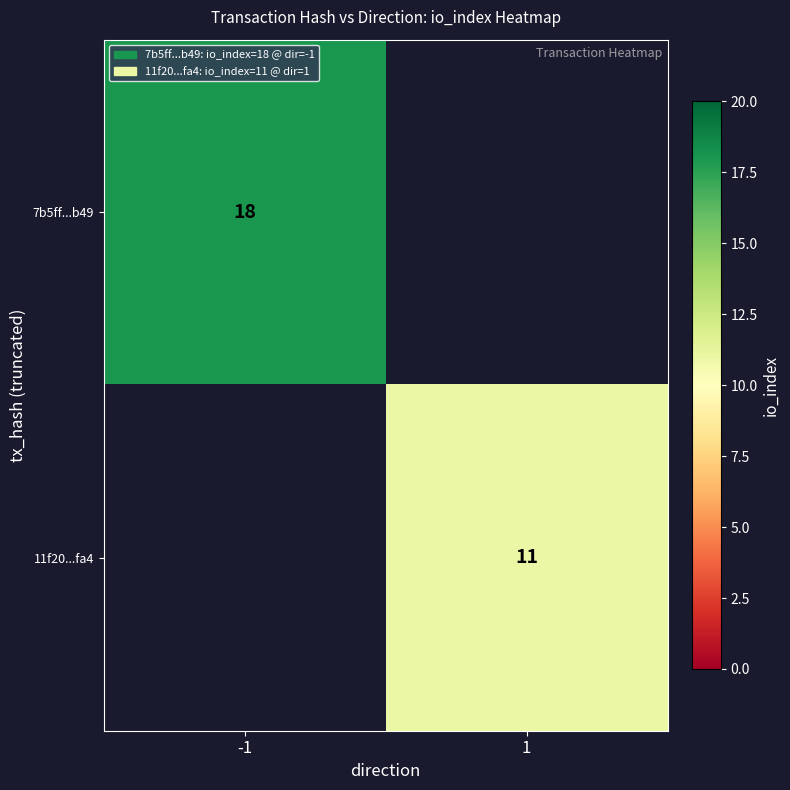

True or false: 11f20...fa4 has a value of 11 at 1.

True